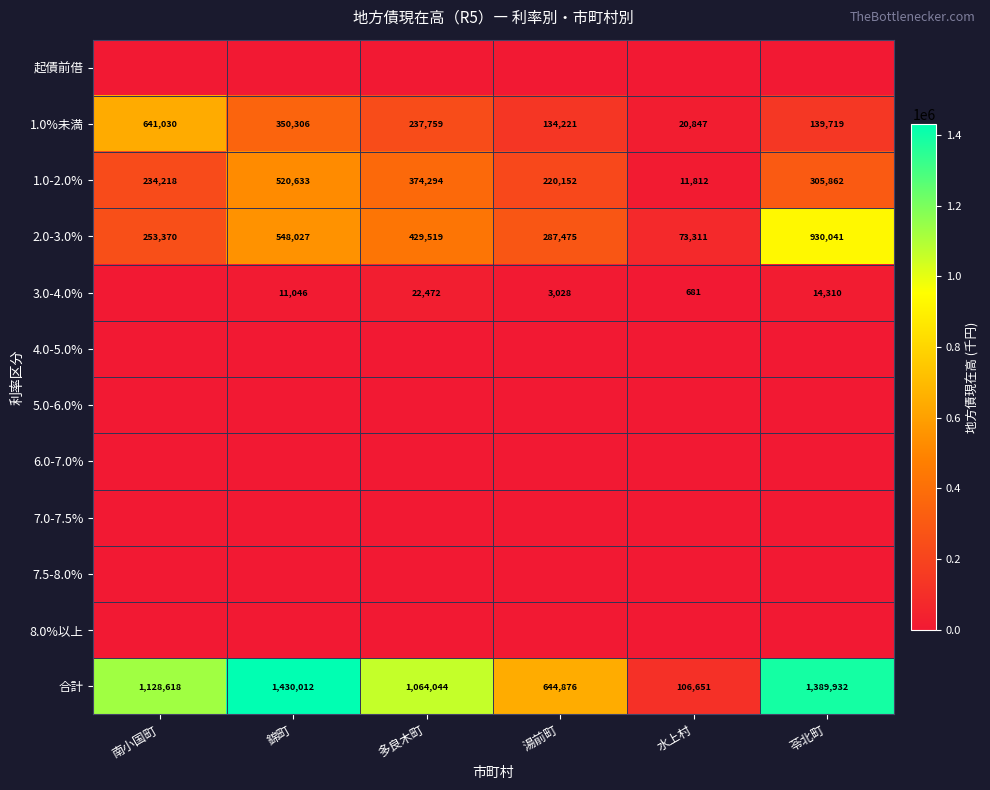

Which category has the highest value in the 2.0-3.0% series?

苓北町